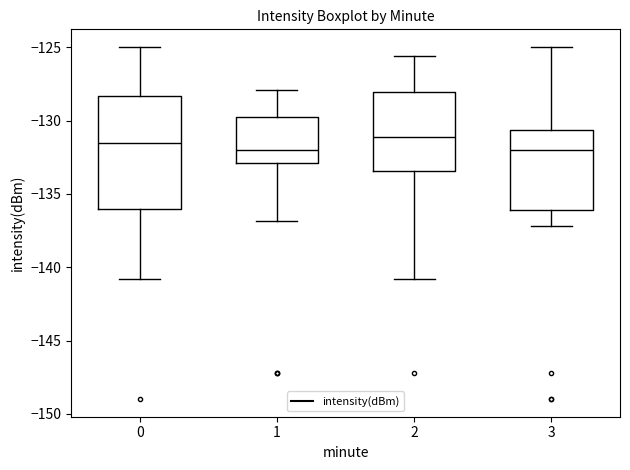

Where does the upper whisker of the box at x = 0 end on the y-axis? The values are not printed on the chart, so give them approximately, as read against the axis.

-125.0